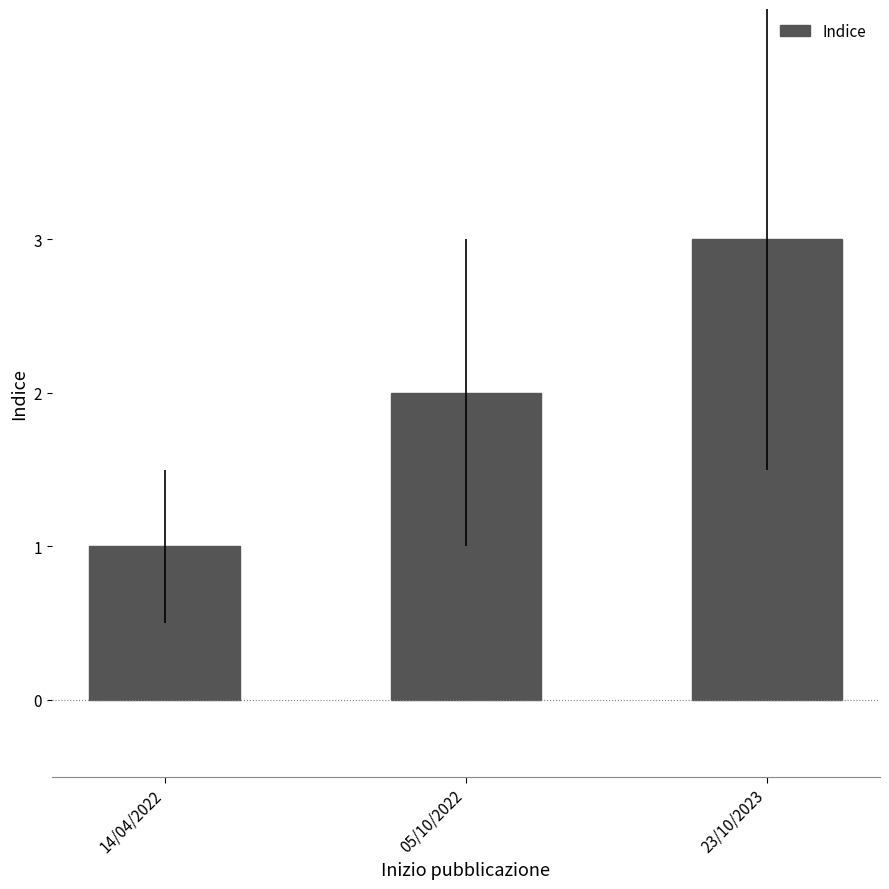

Count the number of data series in this chart.

1